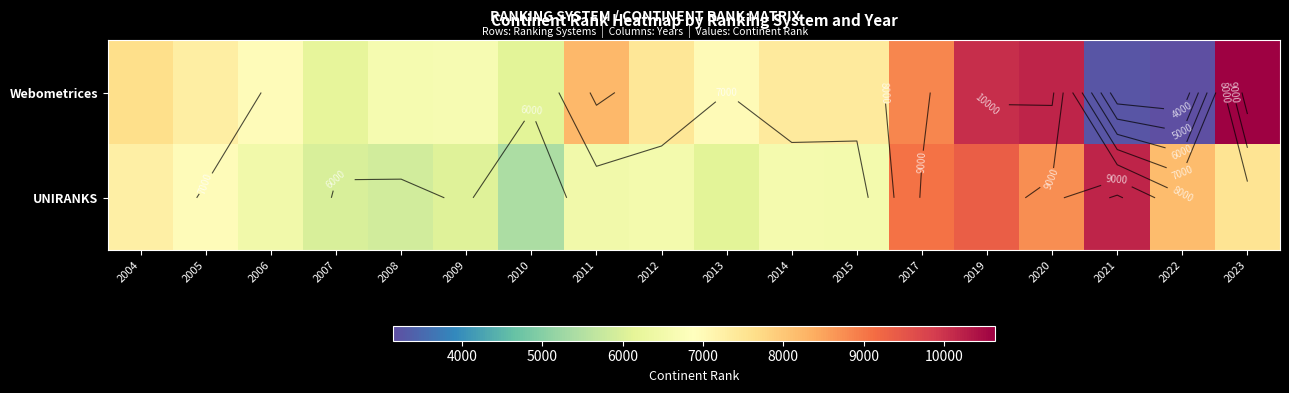

Is it true that UNIRANKS equals 6103 at 2013?

True